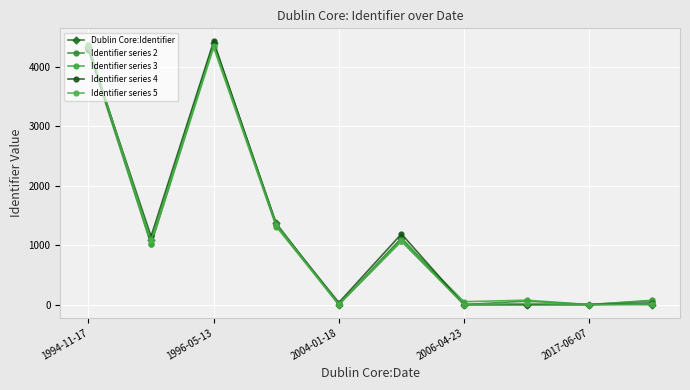

True or false: Dublin Core:Identifier and Identifier series 2 intersect in this chart.

False